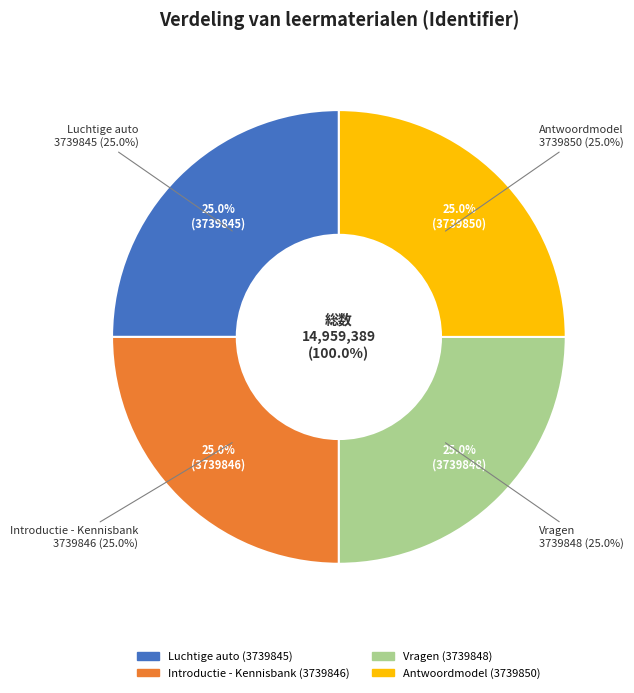

Which category has the biggest portion of the pie?

Antwoordmodel